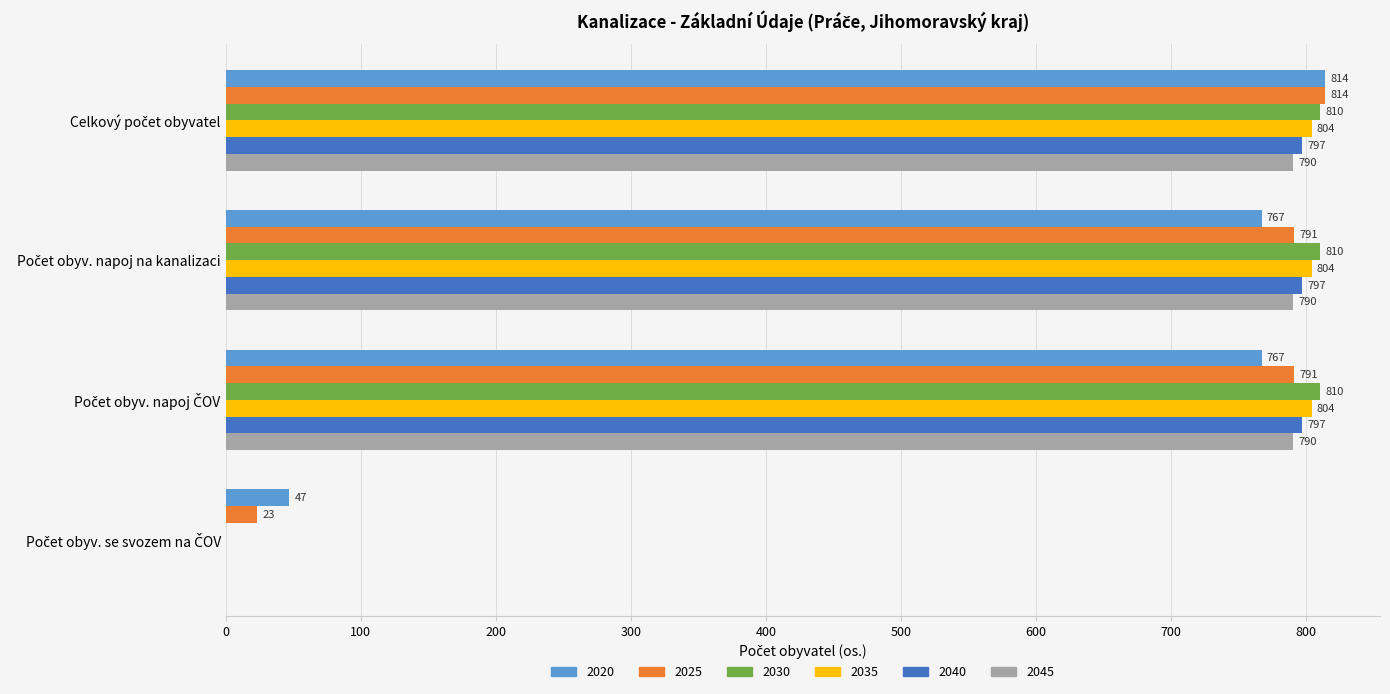

What is the greatest value displayed?

814